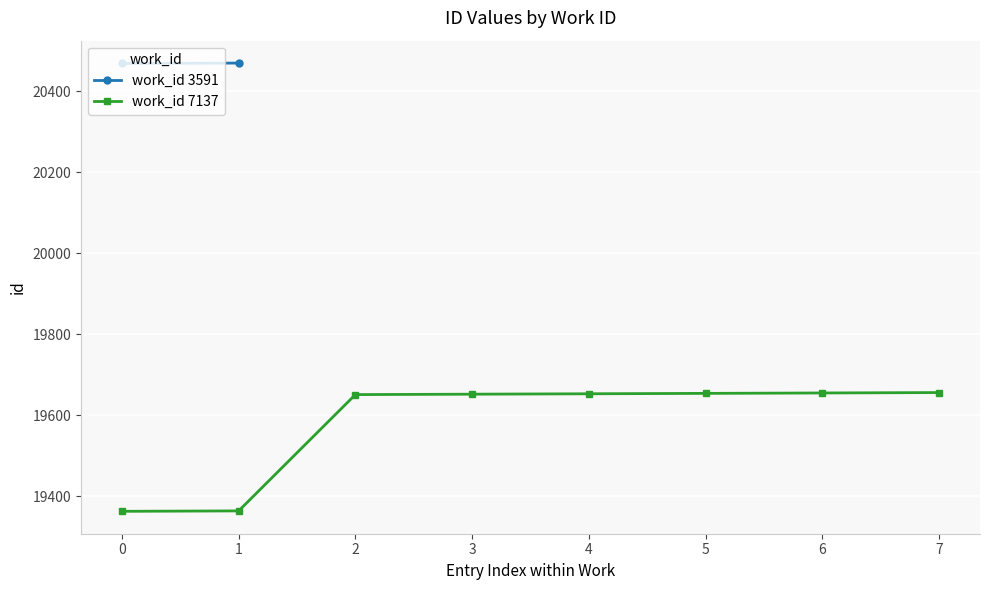

What is the change in value from 7137 to 7137?

+289